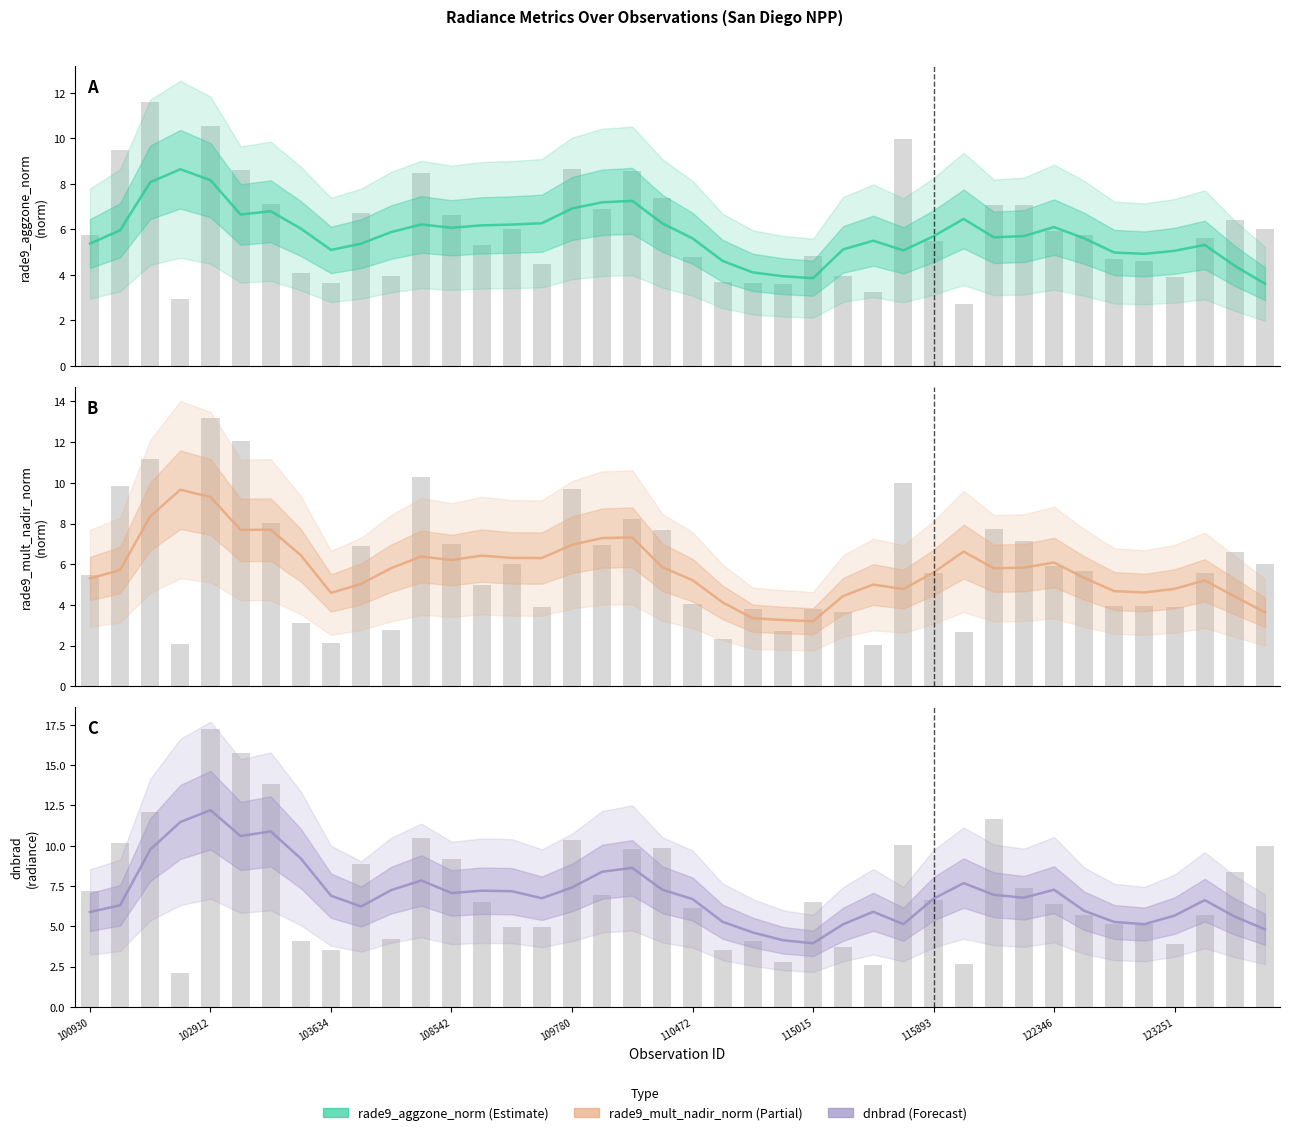

How many values in the rade9_mult_nadir_norm series exceed 5?

28